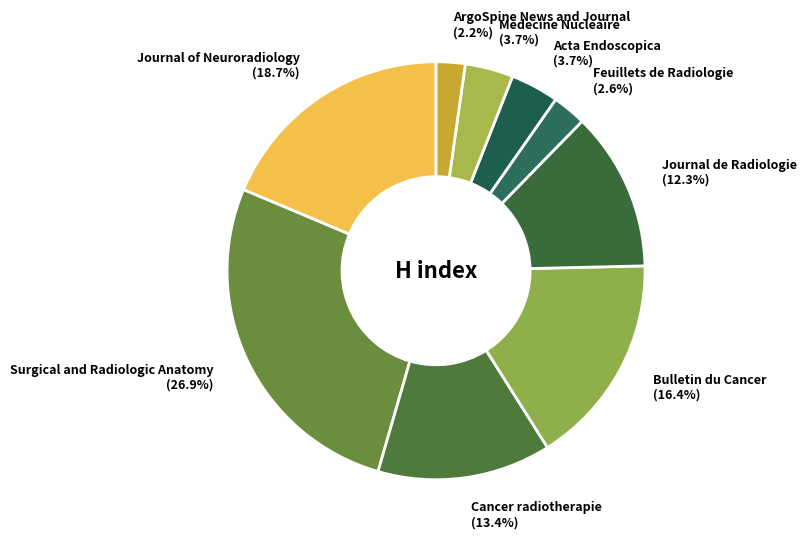

Combined, do Cancer radiotherapie and Acta Endoscopica account for over 50%?

No